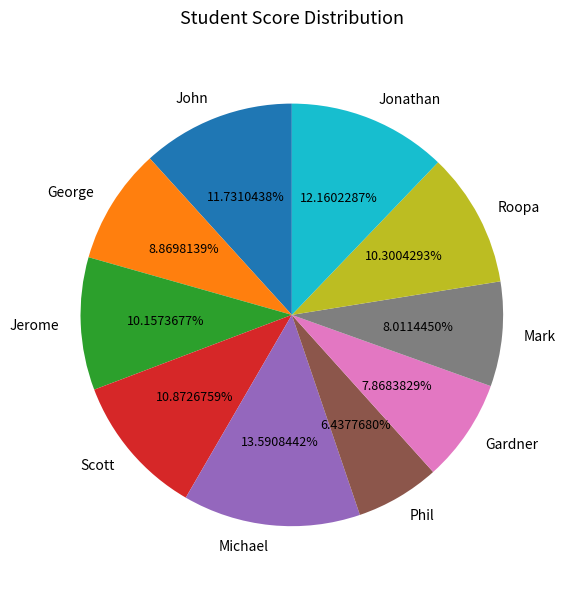

To the nearest percent, what is the difference between the Mark and John slice percentages?

4%